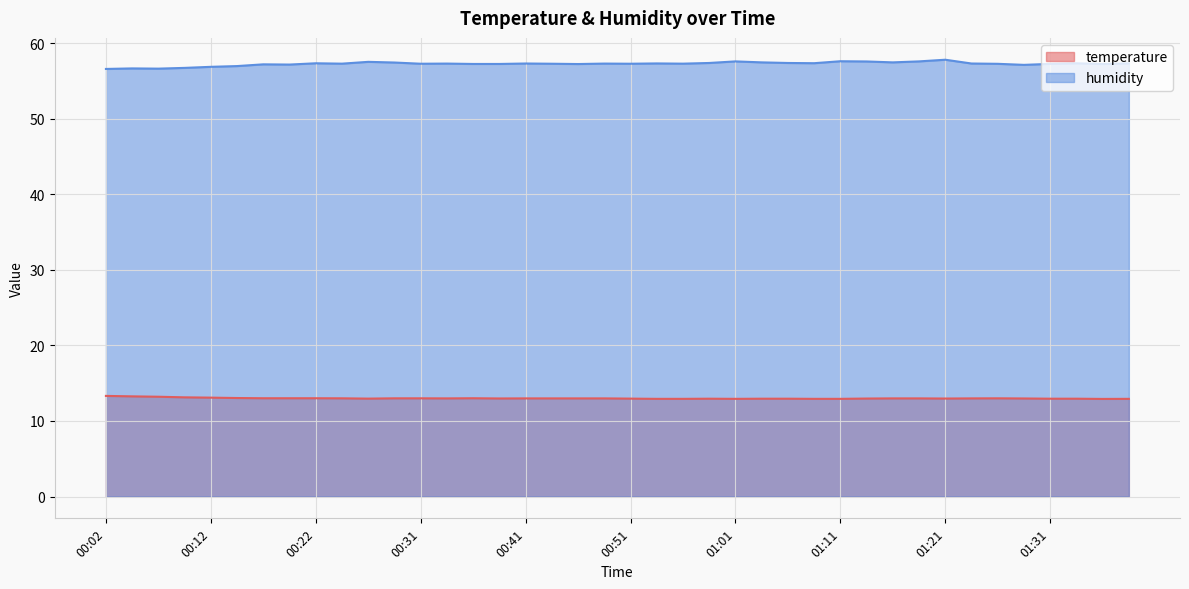

Is the value of temperature at 00:58 greater than the value of humidity at 01:38?

No